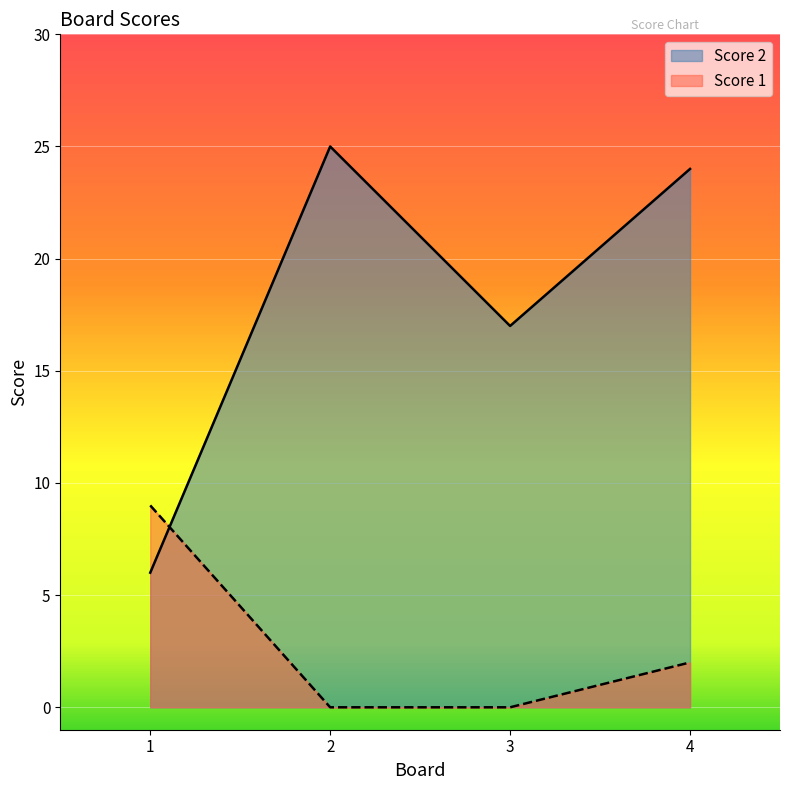

Where do Score 1 and Score 2 first cross each other?

1 and 2